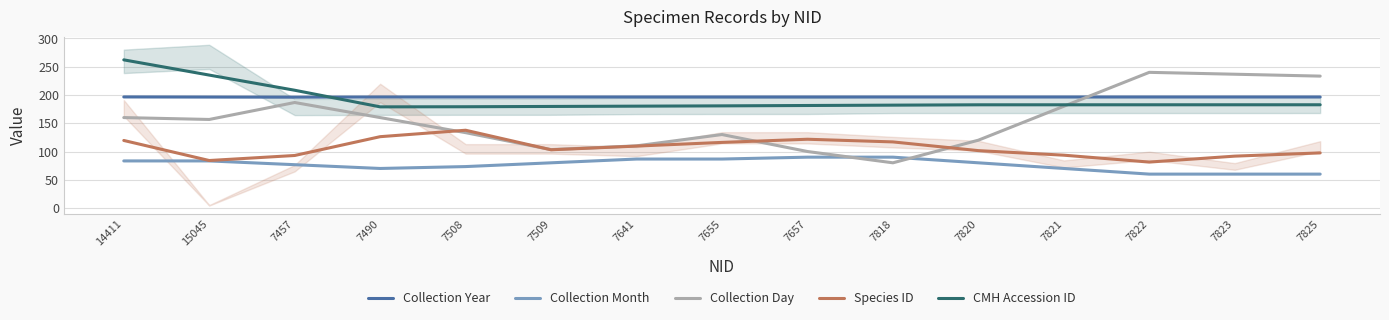

What is the maximum value for Collection Day?

240.0